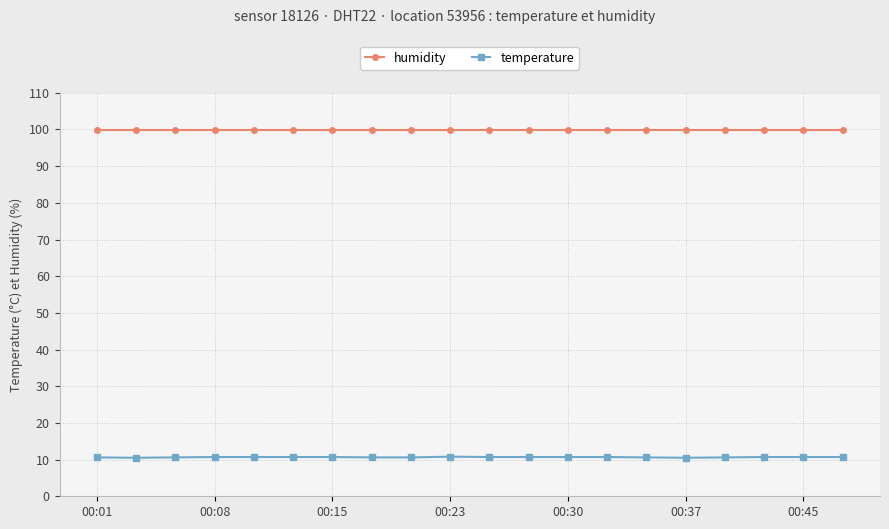

What is the minimum value for humidity?

99.9